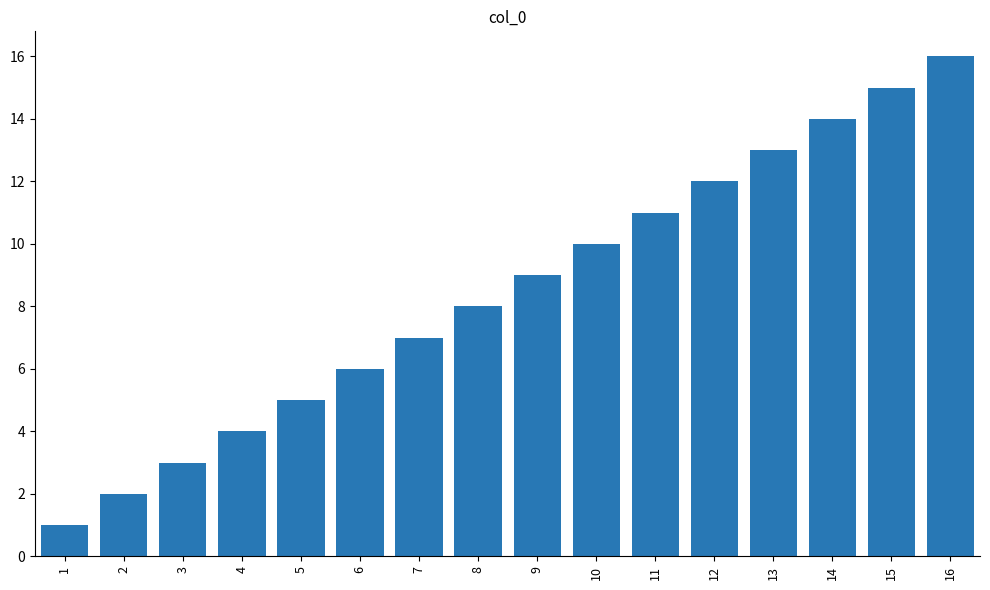

Are the bars horizontal?

No